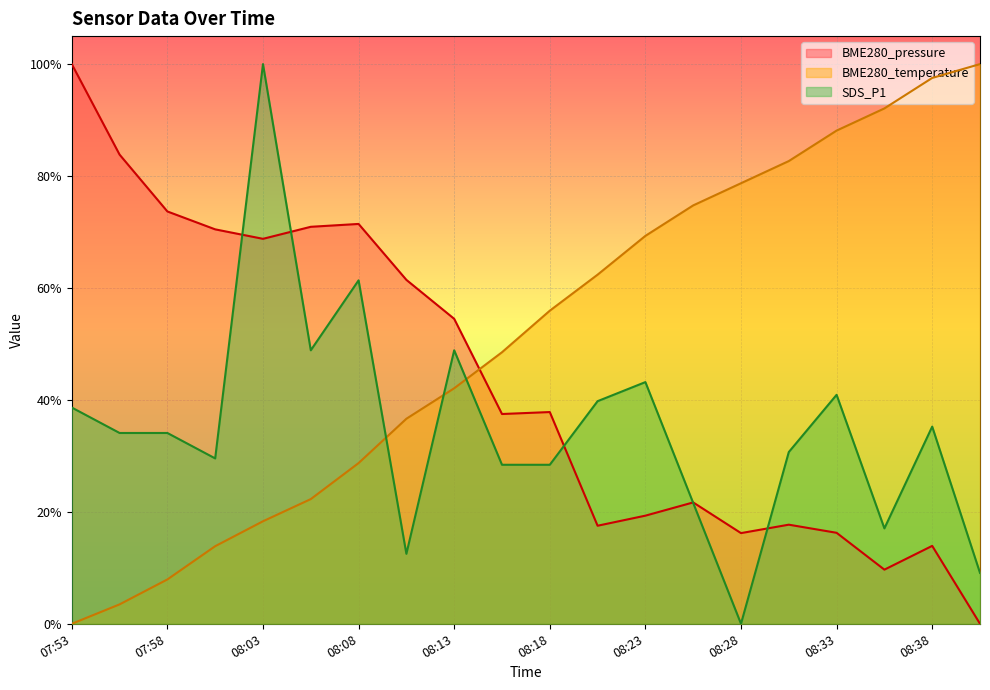

Is the value of BME280_temperature at 07:55 greater than the value of SDS_P1 at 08:03?

No